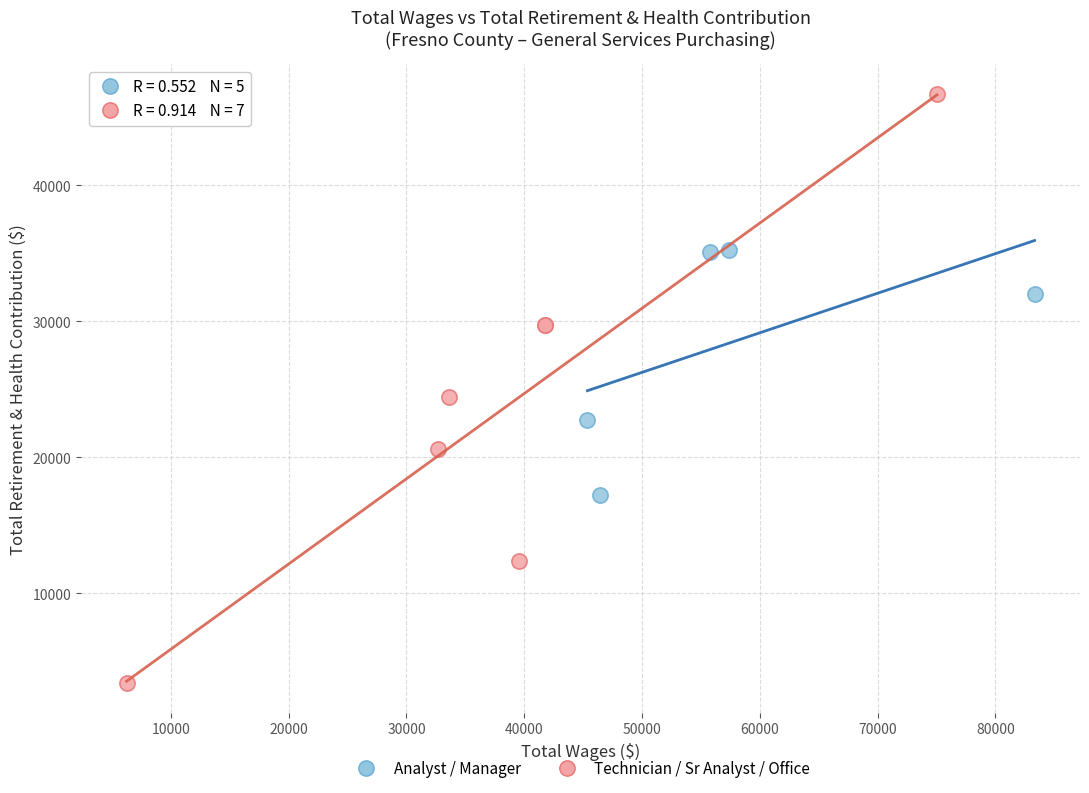

Which series reaches the minimum Y coordinate?

Technician / Sr Analyst / Office